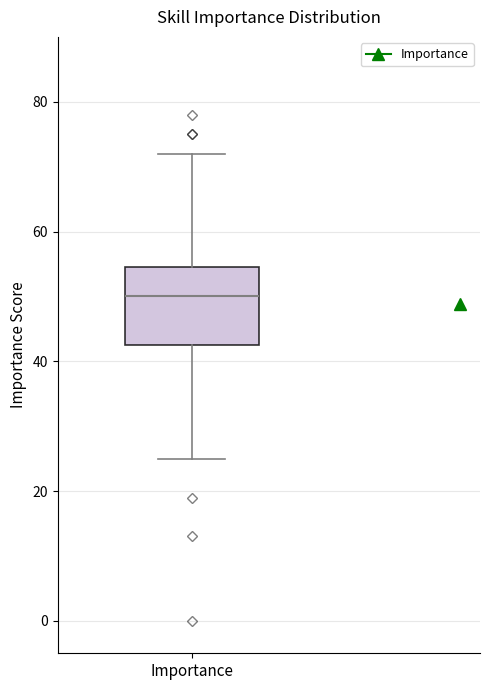

Transcribe this box plot: give where the median line is, the range the box spans, and where the two whiskers end, as read against the y-axis. The values are not printed on the chart, so give them approximately, as read against the axis.

median 50, box 42 to 54, whiskers 26 to 72